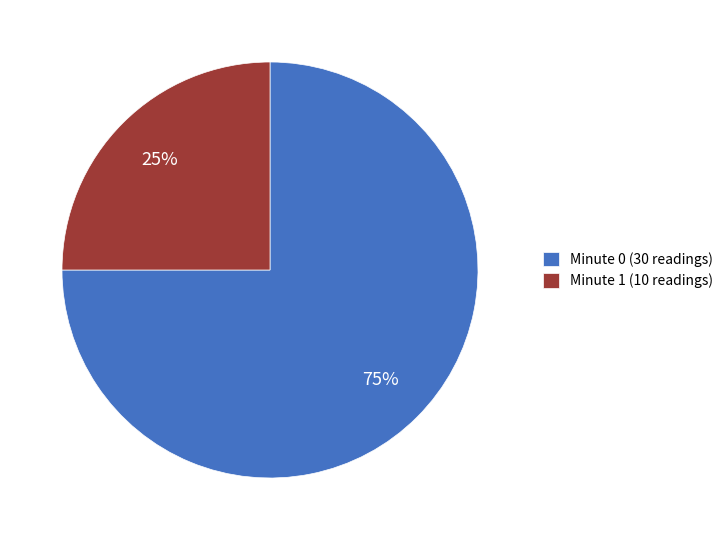

Do Minute 0 (30 readings) and Minute 1 (10 readings) together represent more than half of the pie?

Yes